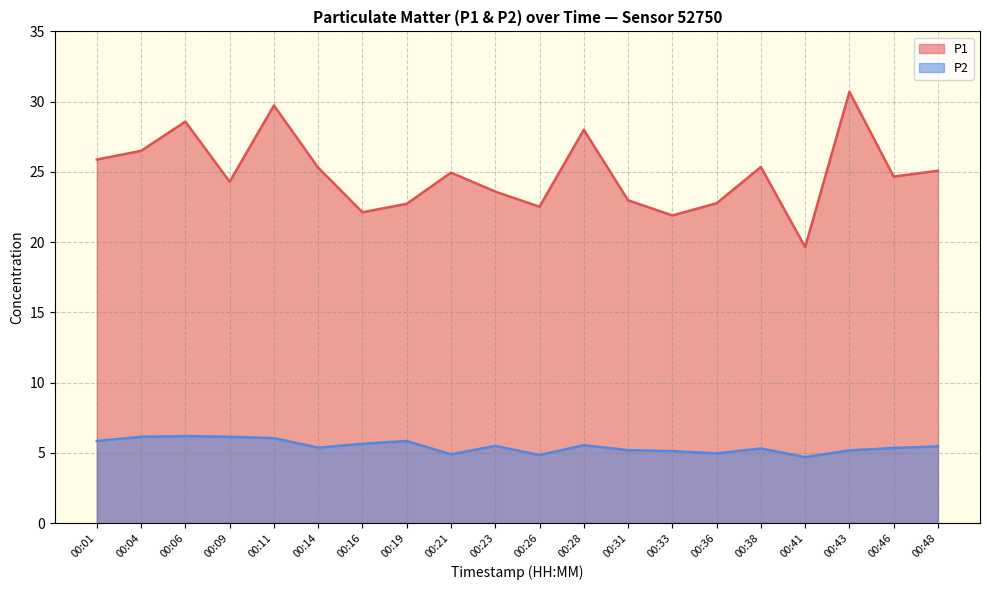

What is the difference between the maximum and minimum values in the P2 series?

1.5